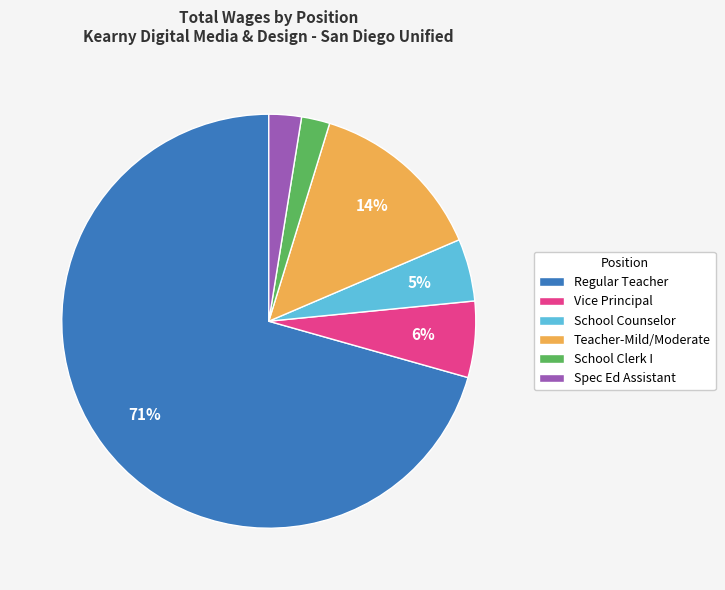

Which category accounts for the majority?

Regular Teacher